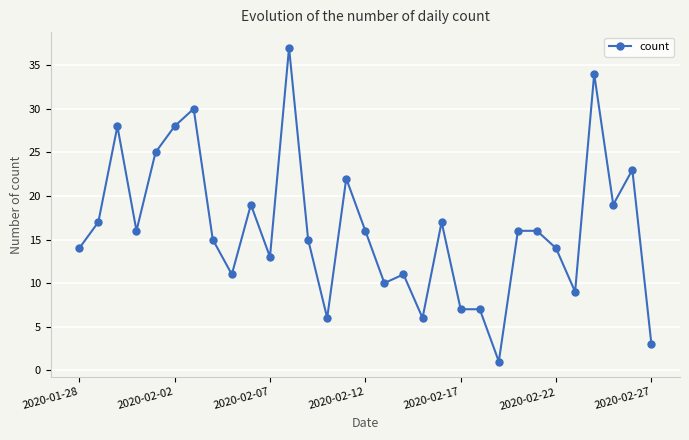

Does the chart display data point markers on the line(s)?

Yes